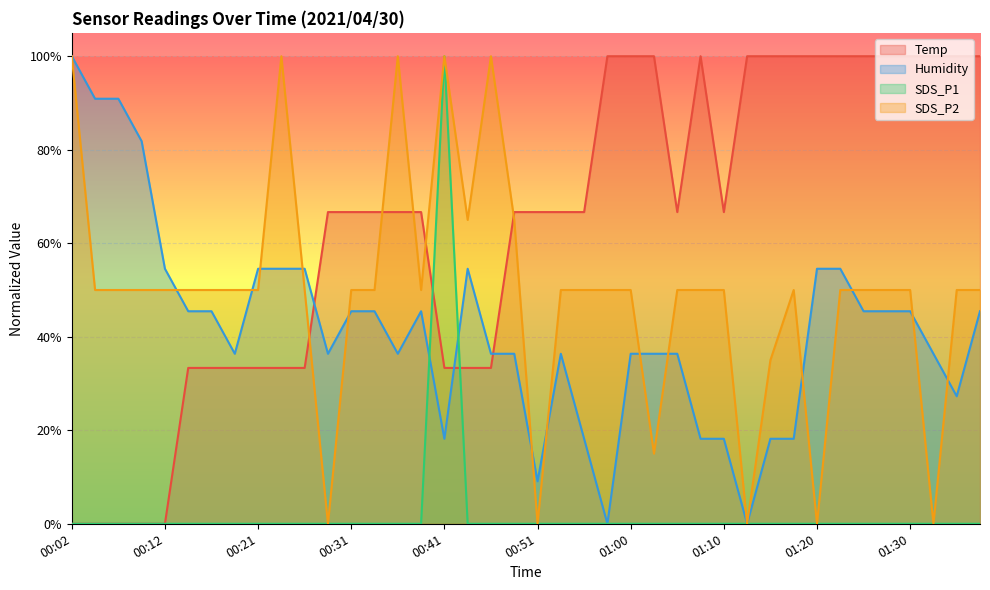

What are all the series names shown in the legend?

Temp, Humidity, SDS_P1, SDS_P2